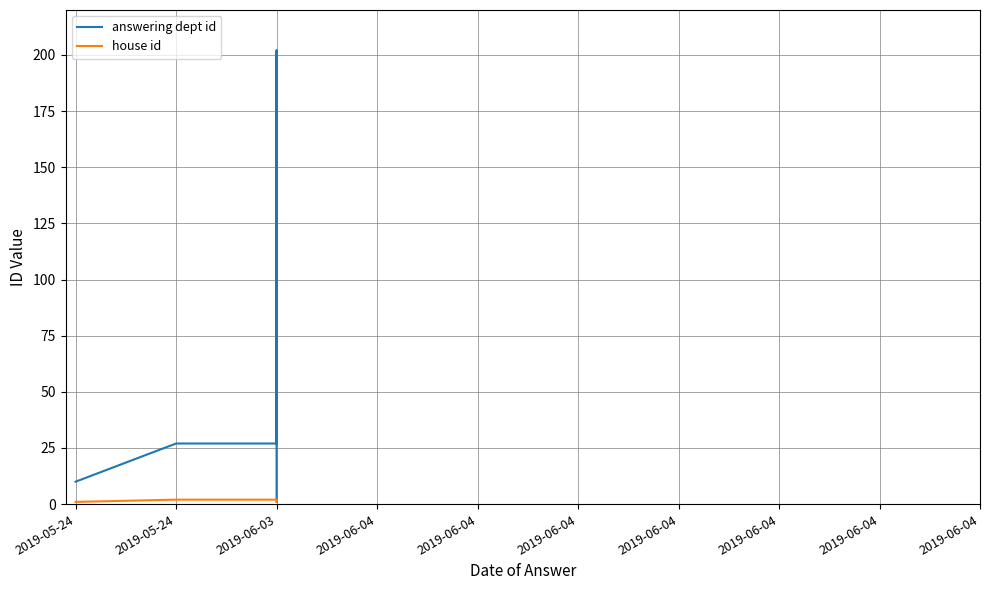

At which label is house id closest to 1?

2019-05-24